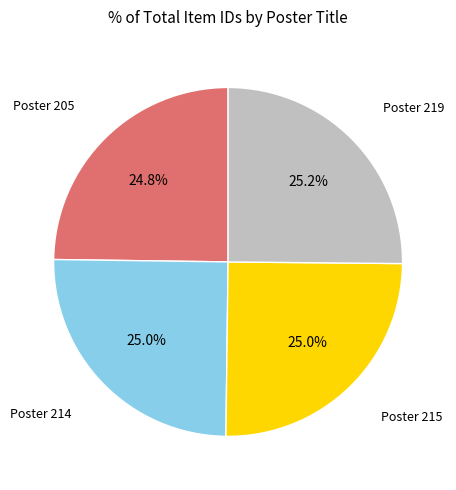

Does any single category account for the majority?

No